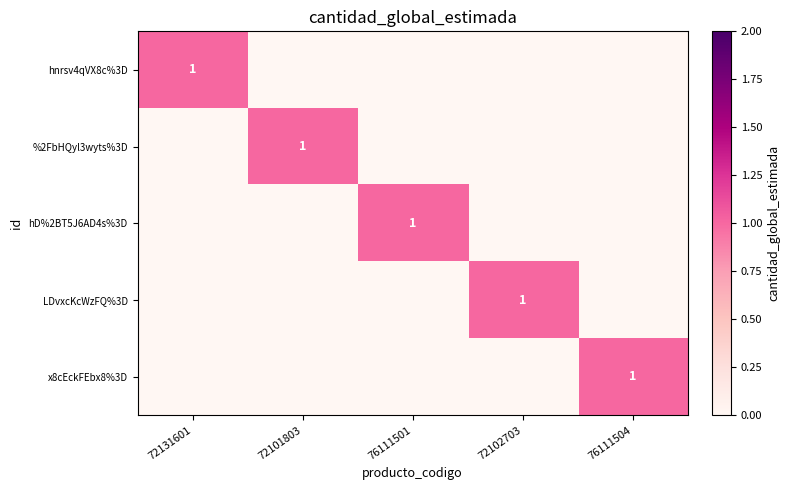

List the labels in order of x8cEckFEbx8%3D value, largest first.

76111504, 72131601, 72101803, 76111501, 72102703